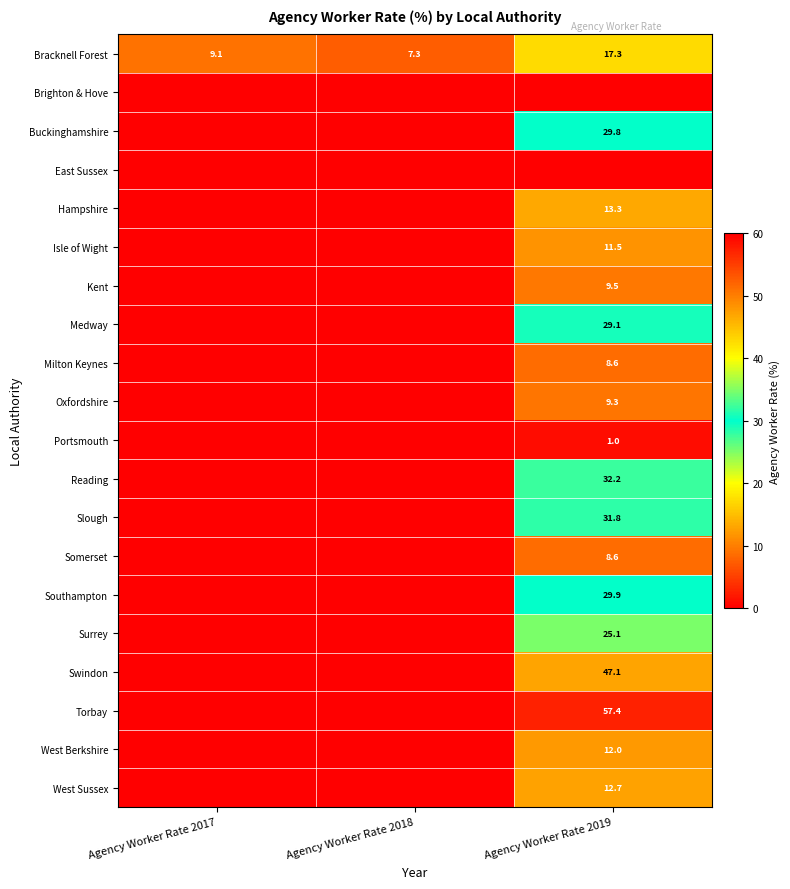

The Surrey series shows 13.8 at Agency Worker Rate 2019. True or false?

False